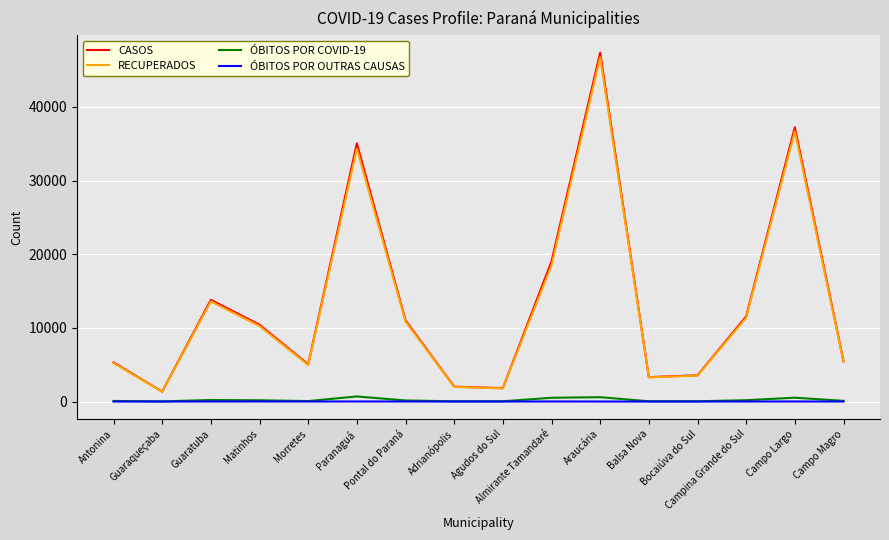

What is the difference between the maximum and minimum values in the ÓBITOS POR COVID-19 series?

671